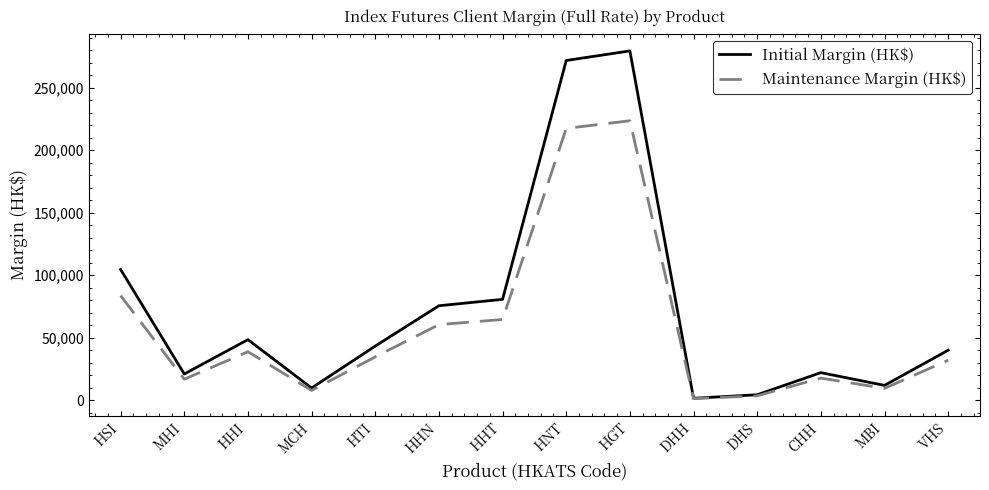

True or false: Initial Margin (HK$) has a value of 271825 at HNT.

True